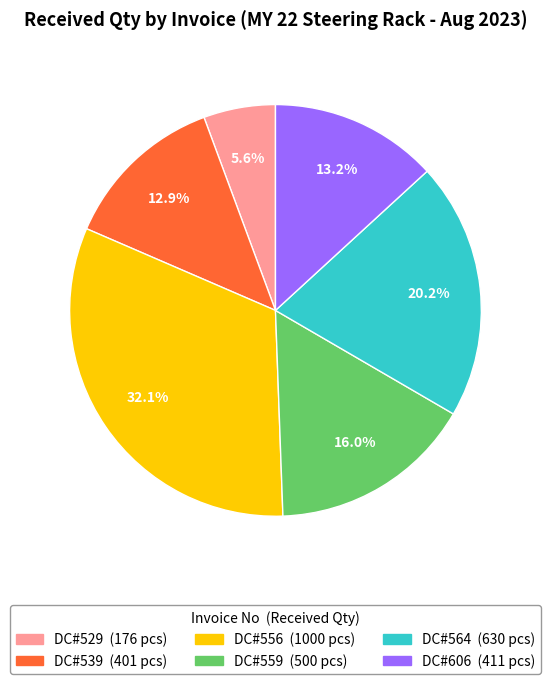

Is DC#529 the majority of the pie?

No